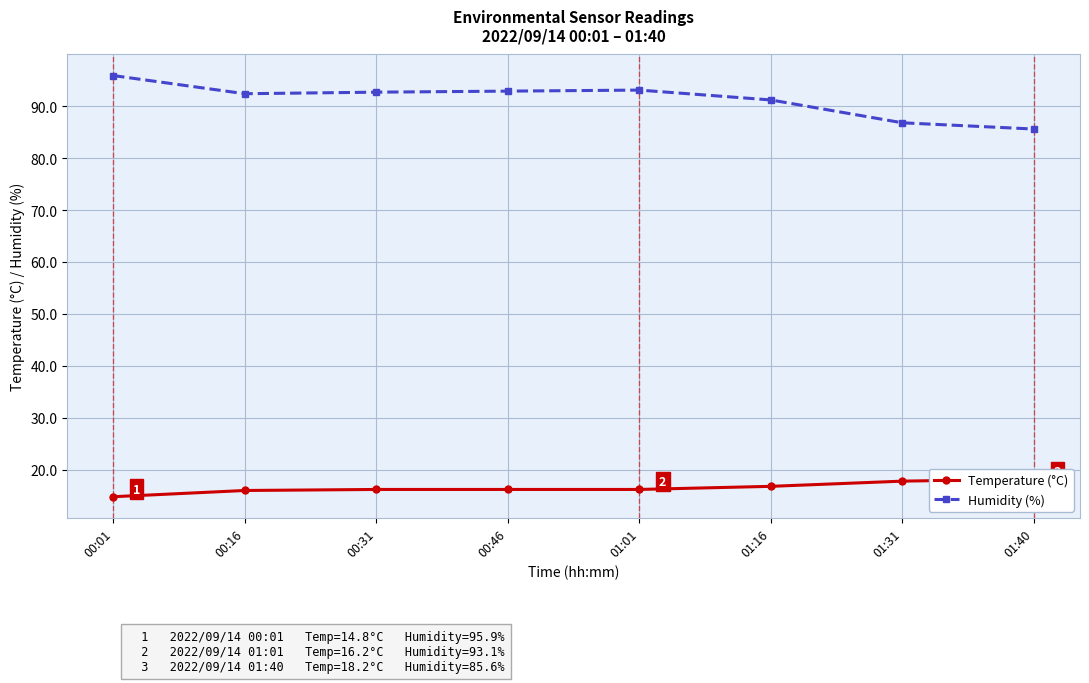

Is this an area chart (filled region under the line)?

No